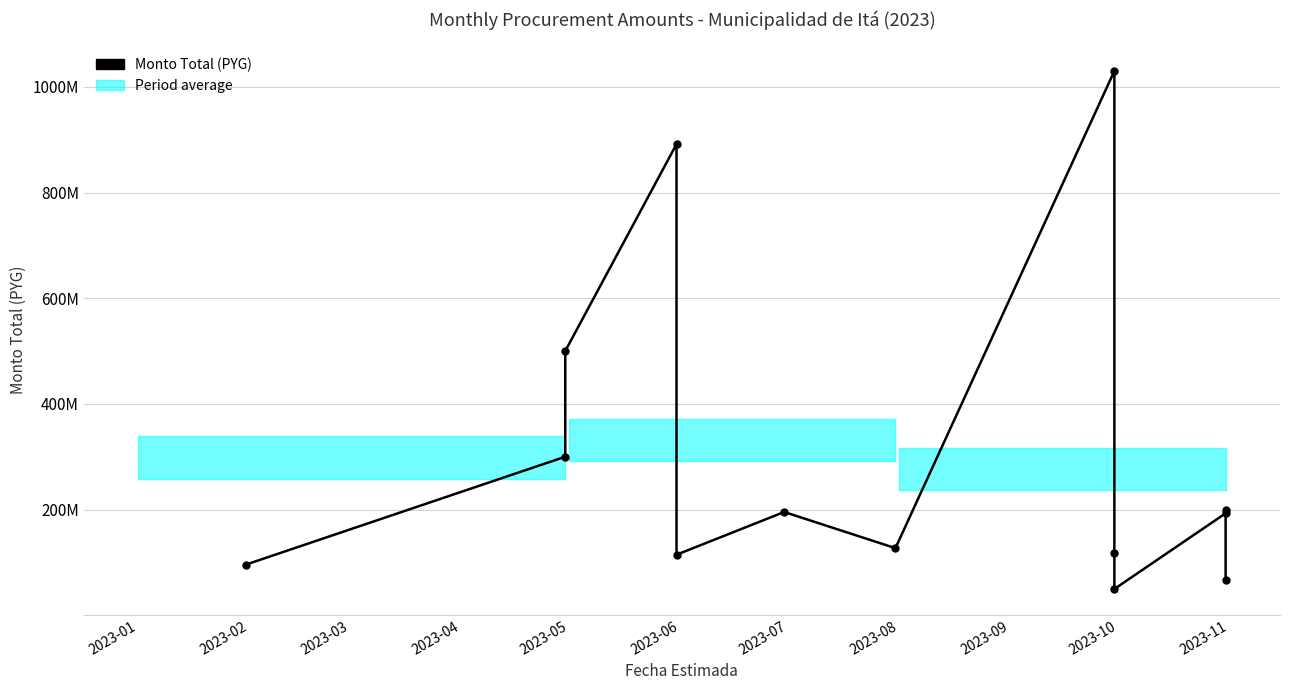

What is the minimum value shown in the chart?

49669027